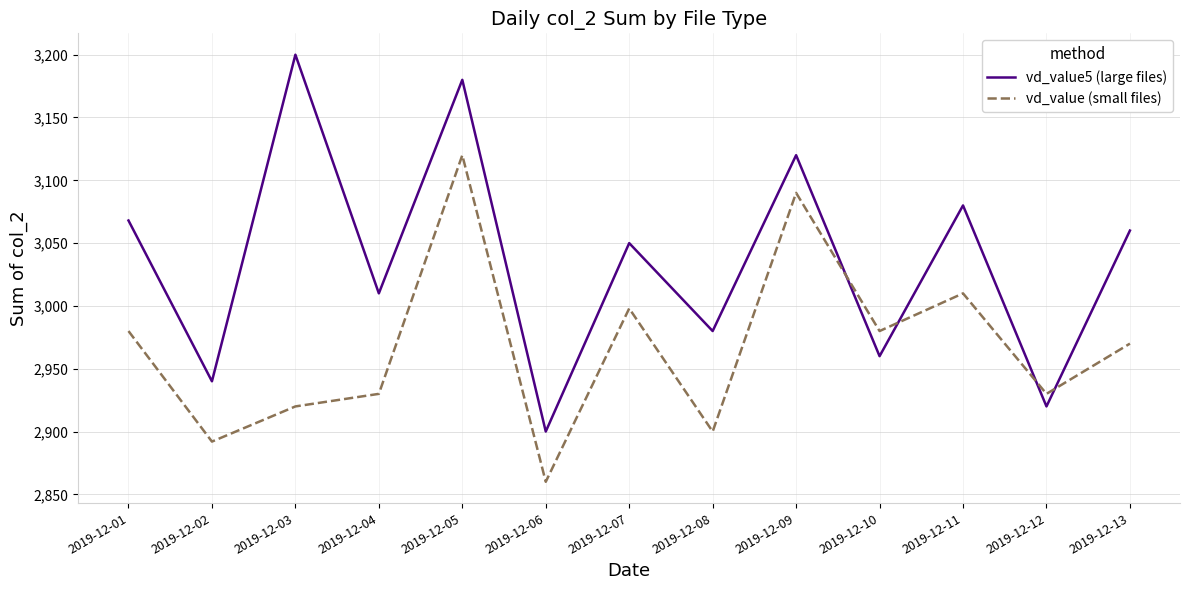

Which series has the largest range (max minus min)?

vd_value5 (large files)